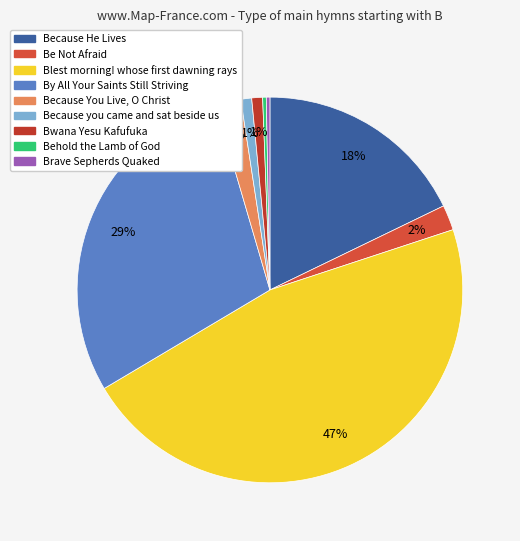

To the nearest percent, what percentage of the pie is Be Not Afraid?

2%